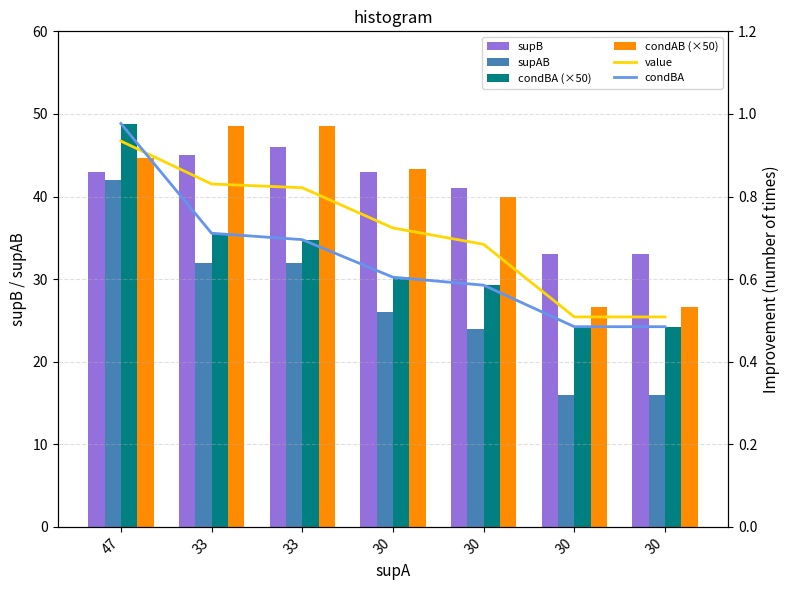

The value of value at 30 is 0.5. True or false?

True